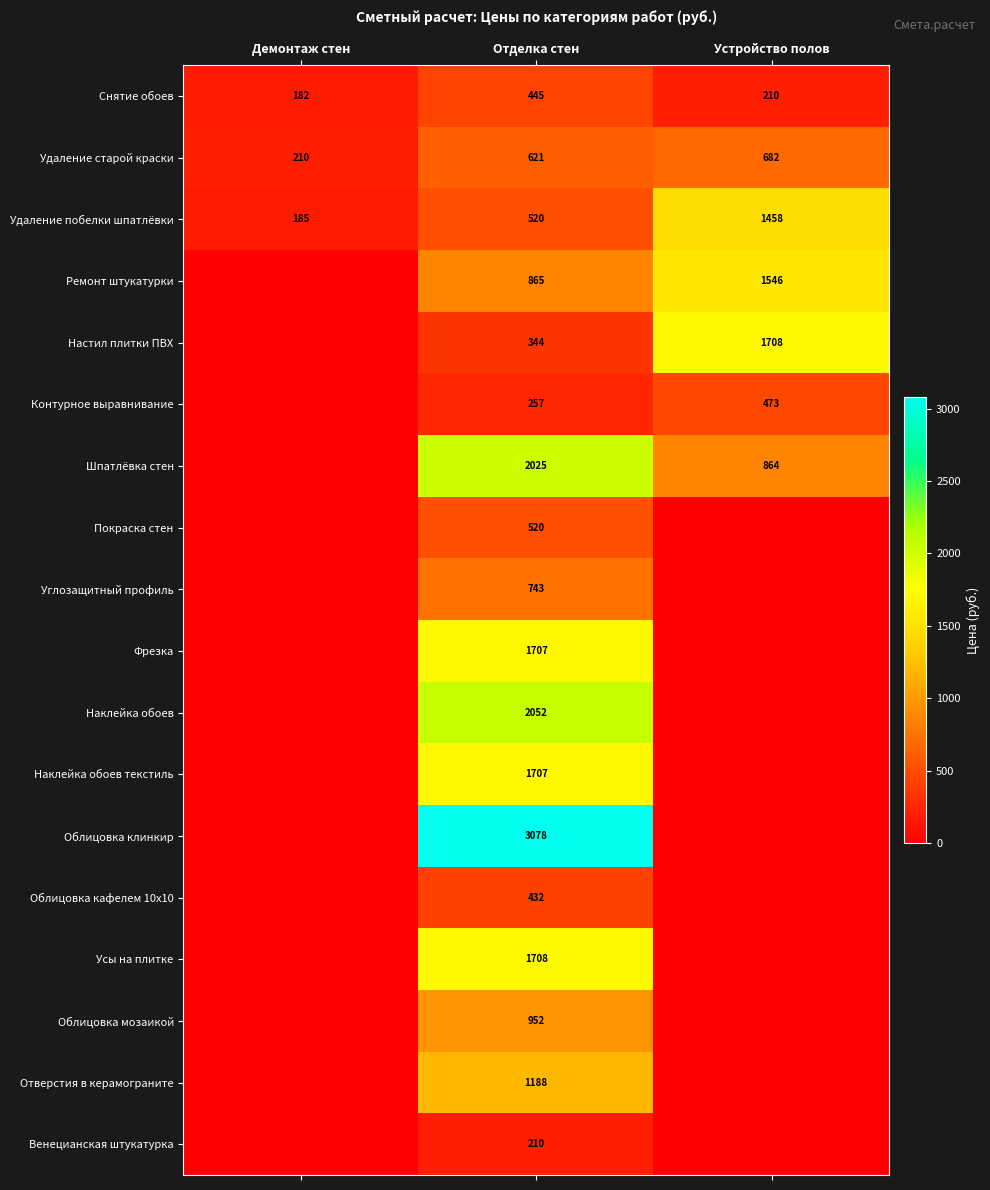

What is the maximum value for Удаление старой краски?

682